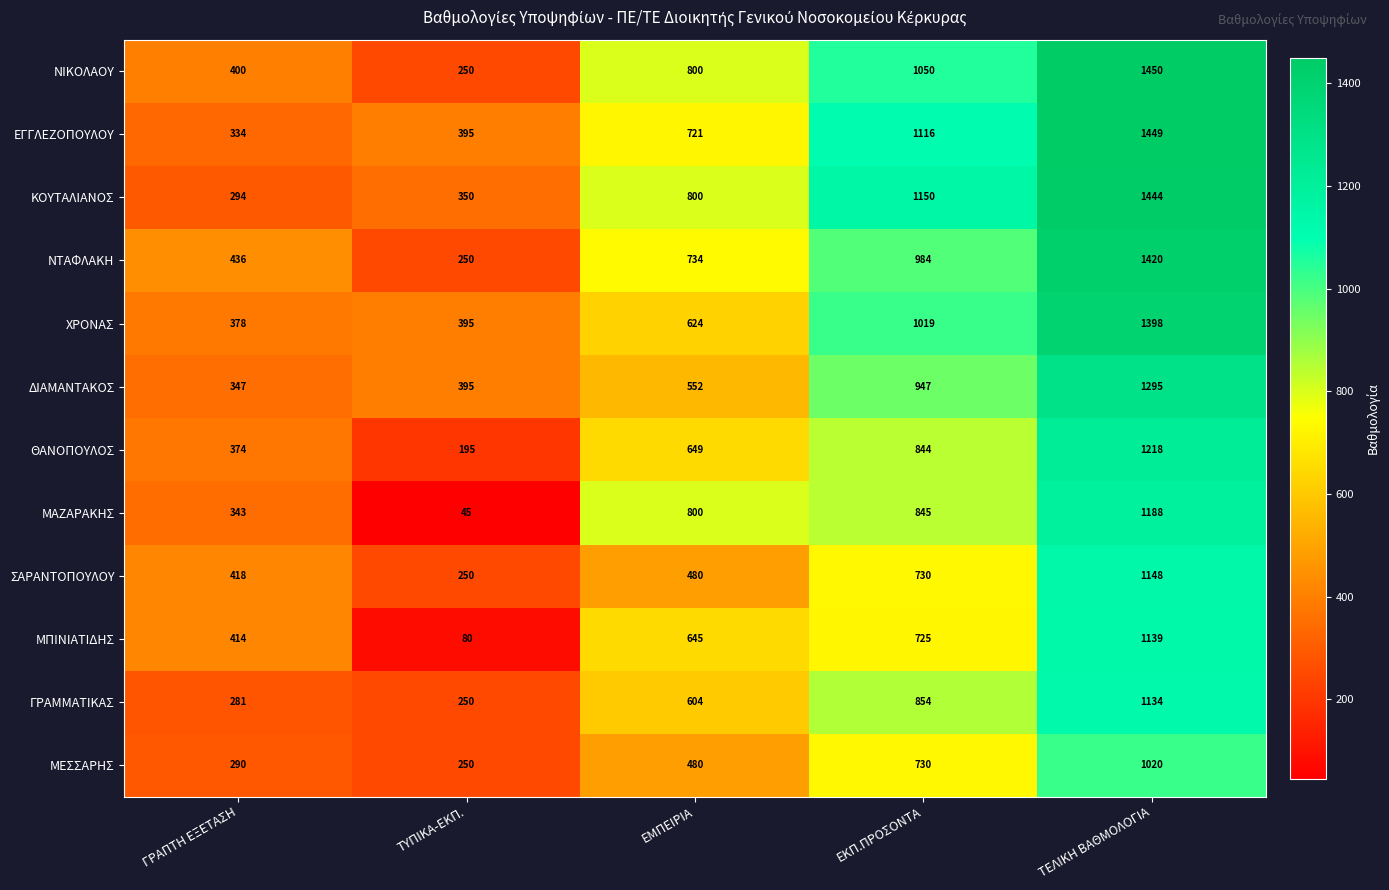

How many data points in ΧΡΟΝΑΣ are less than 624?

2